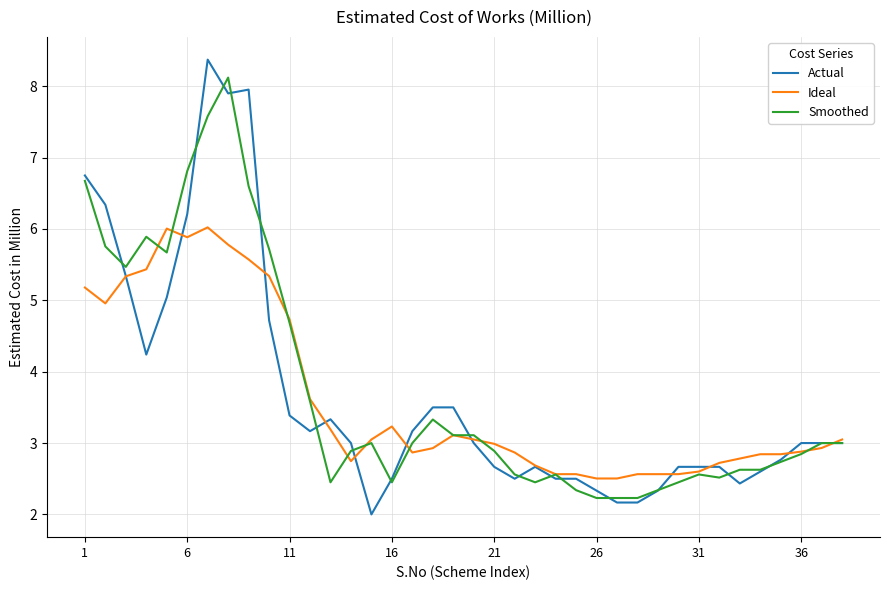

What is the difference between the maximum and minimum values in the Smoothed series?

5.9